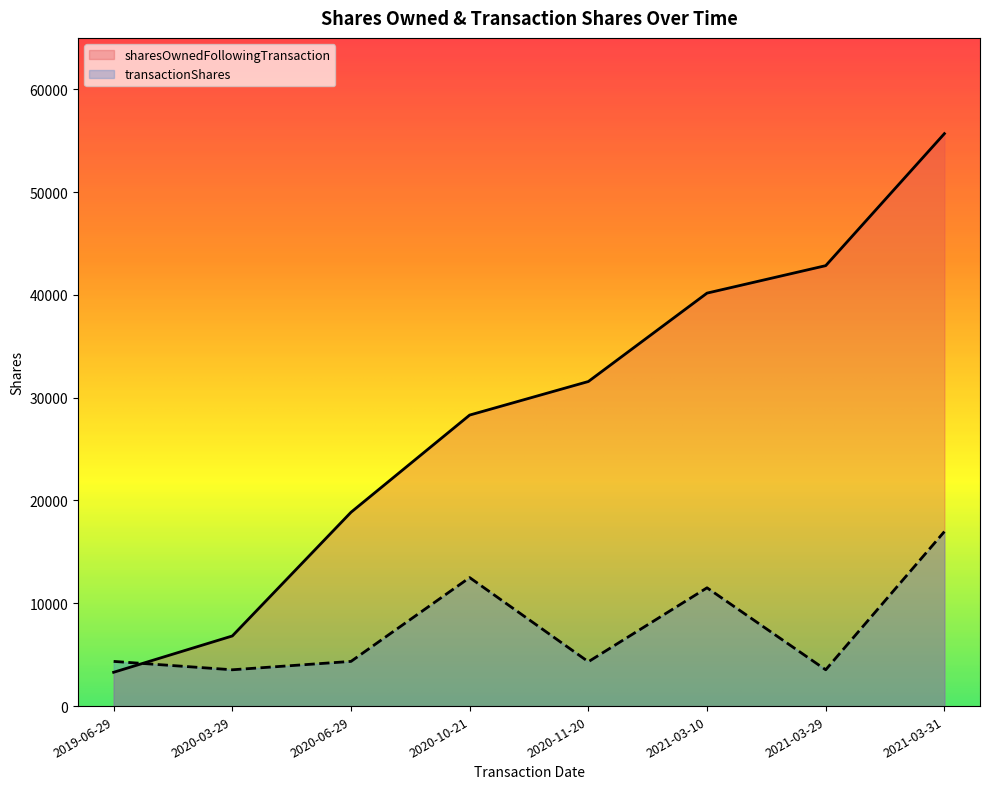

At which label does sharesOwnedFollowingTransaction reach its minimum?

2019-06-29